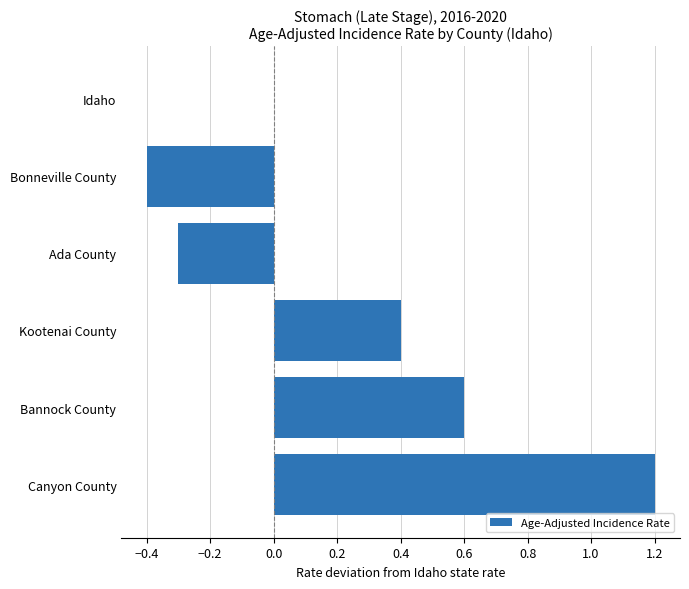

How many data points does each series have?

6